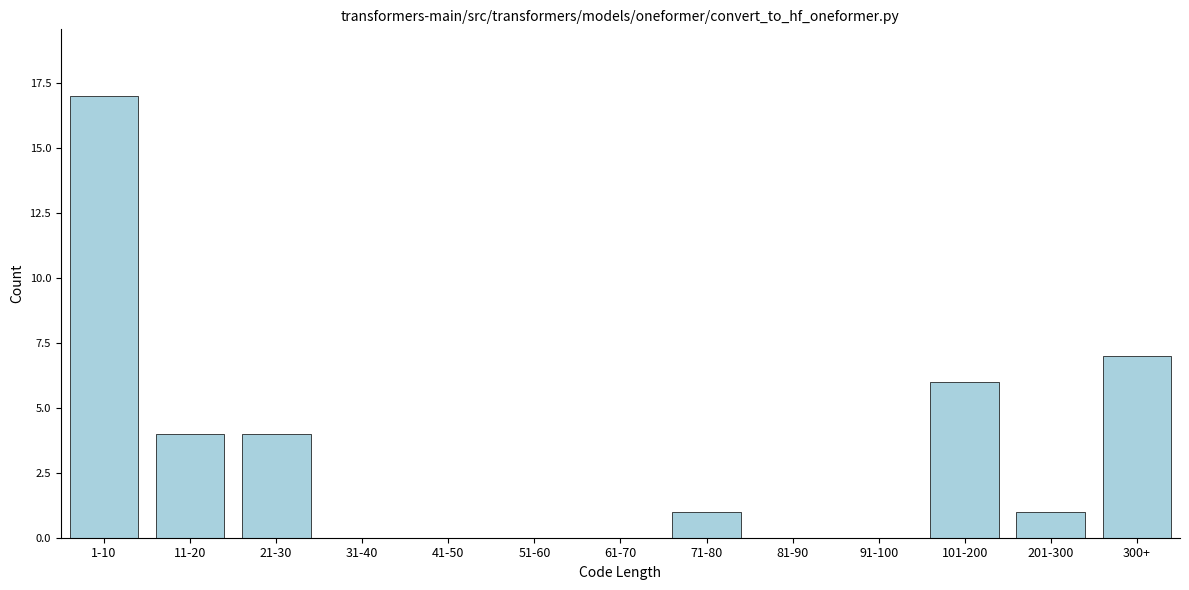

Reading left to right, what are all the values shown in this chart?

1-10=17	11-20=4	21-30=4	31-40=0	41-50=0	51-60=0	61-70=0	71-80=1	81-90=0	91-100=0	101-200=6	201-300=1	300+=7